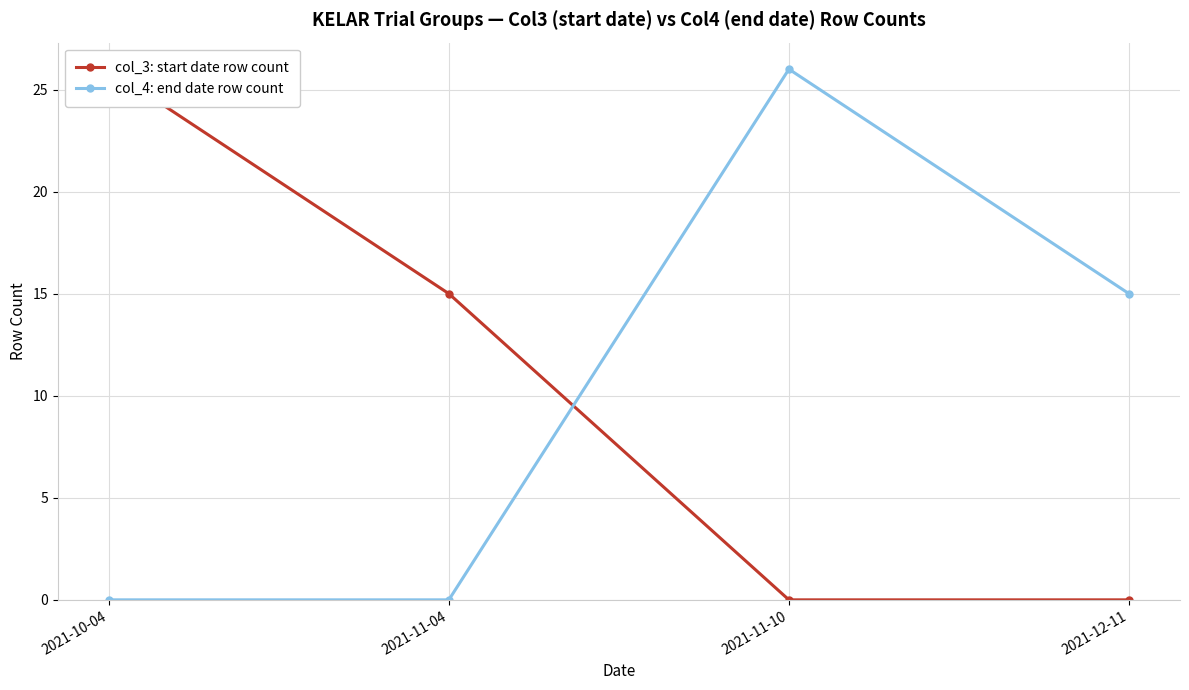

How many intersections are there between col_4: end date row count and col_3: start date row count?

1